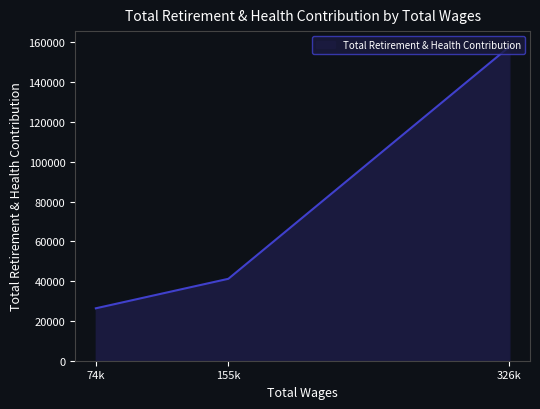

The value at 74k is 26340. True or false?

True